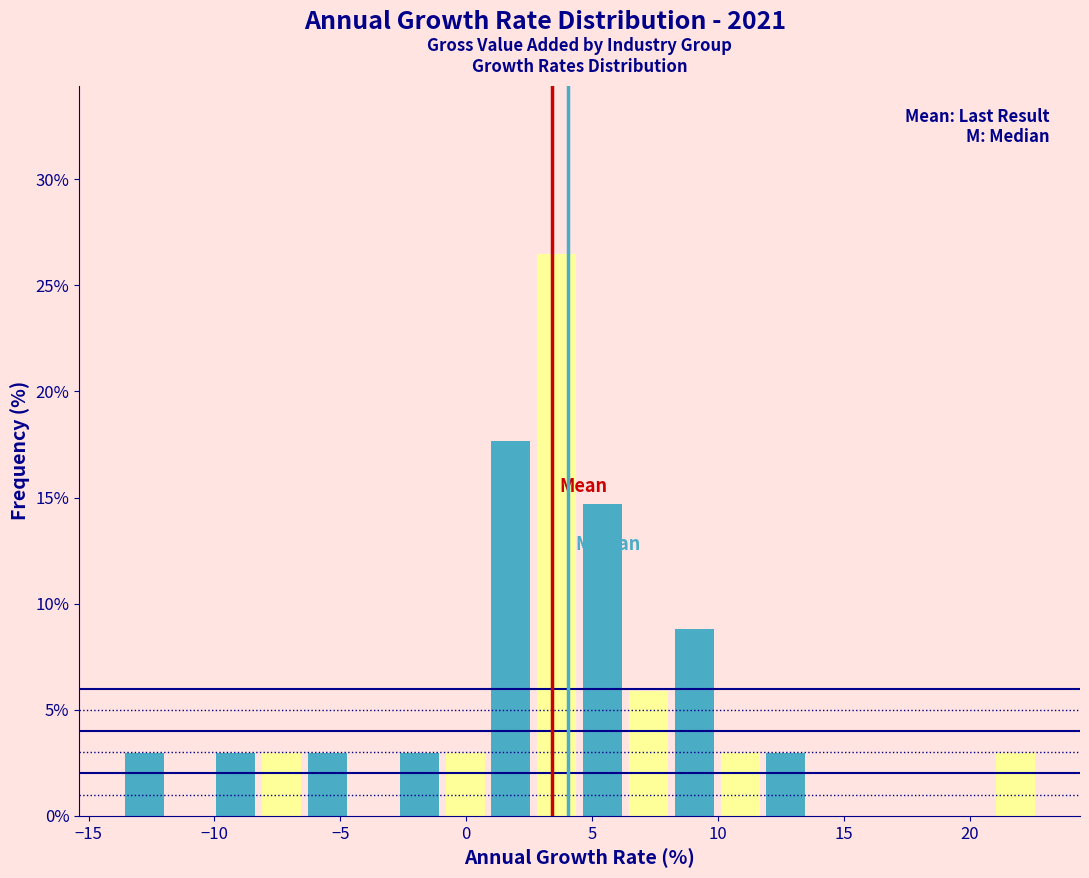

Read against the x-axis, roughly where is the centre of the tallest bar?

3.5